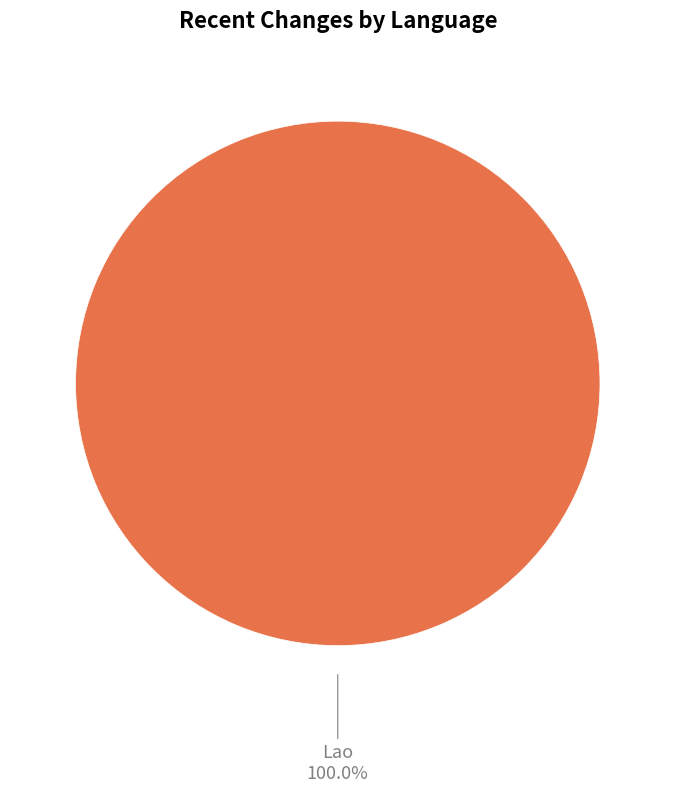

Which slice represents more than half of the pie?

Lao